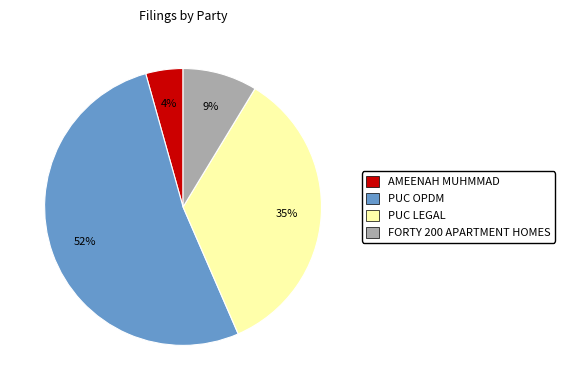

Which category has the biggest portion of the pie?

PUC OPDM